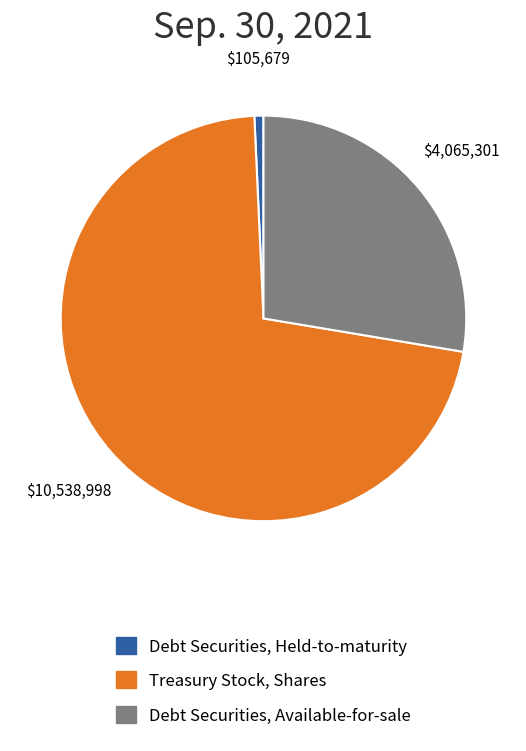

How many segments does this pie chart have?

3